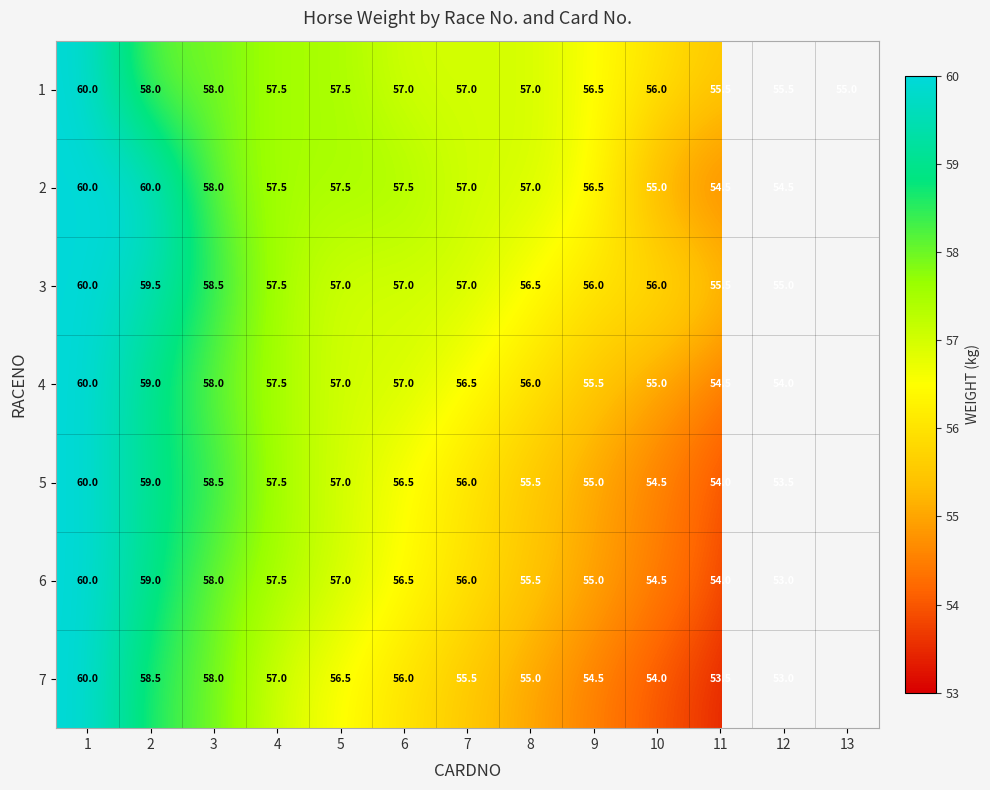

How many data points in 1 are less than 57?

5